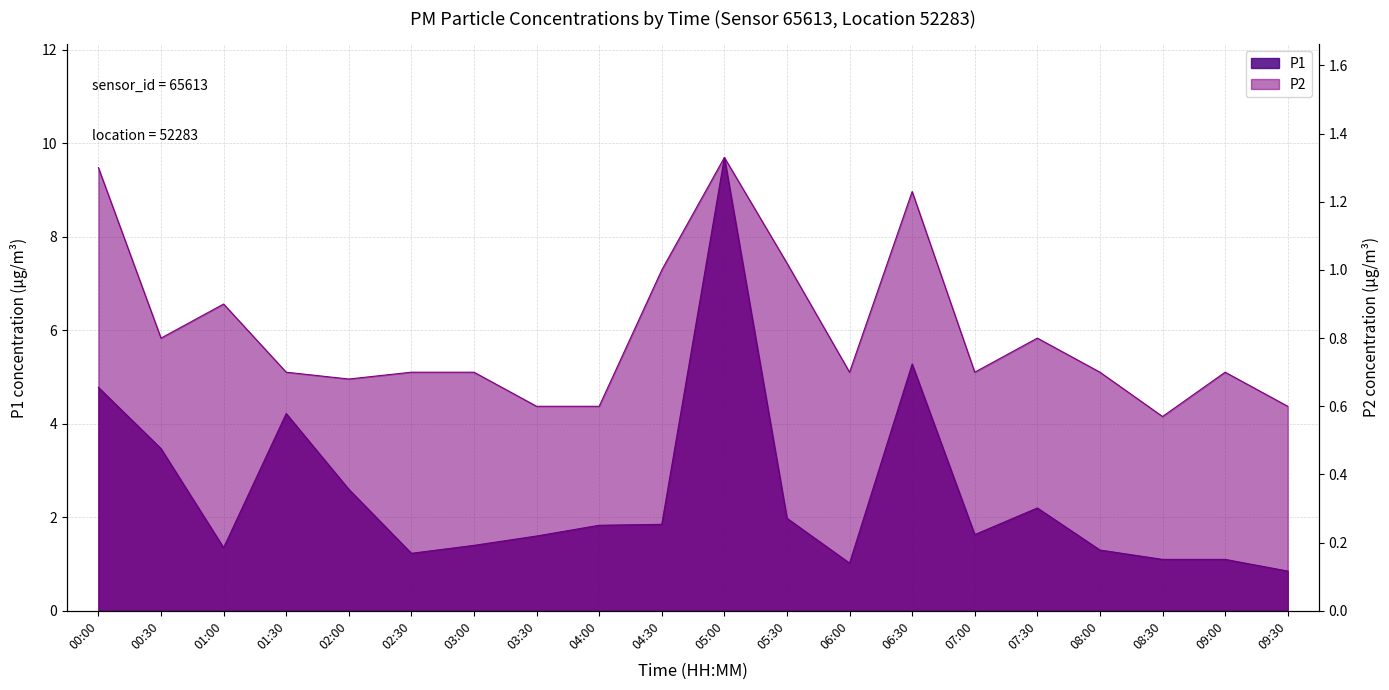

What position from the right is 07:30?

5